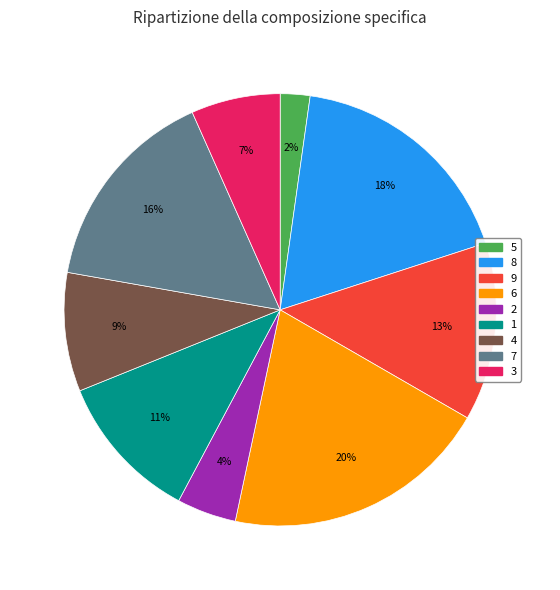

True or false: 9 accounts for 27% of the total.

False